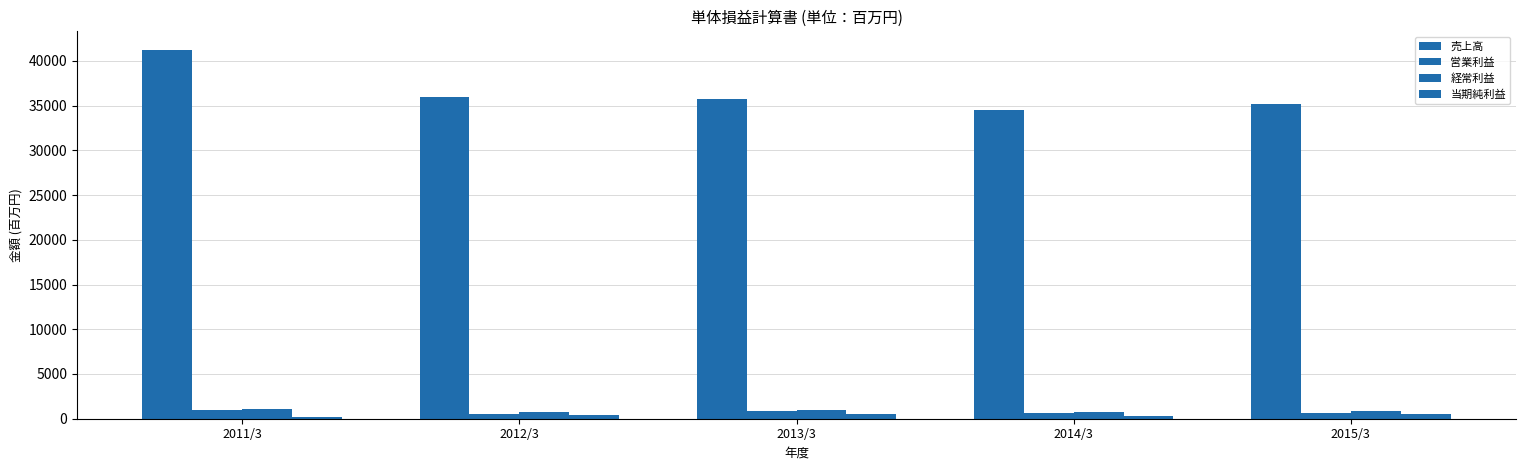

How many series are shown in this chart?

4